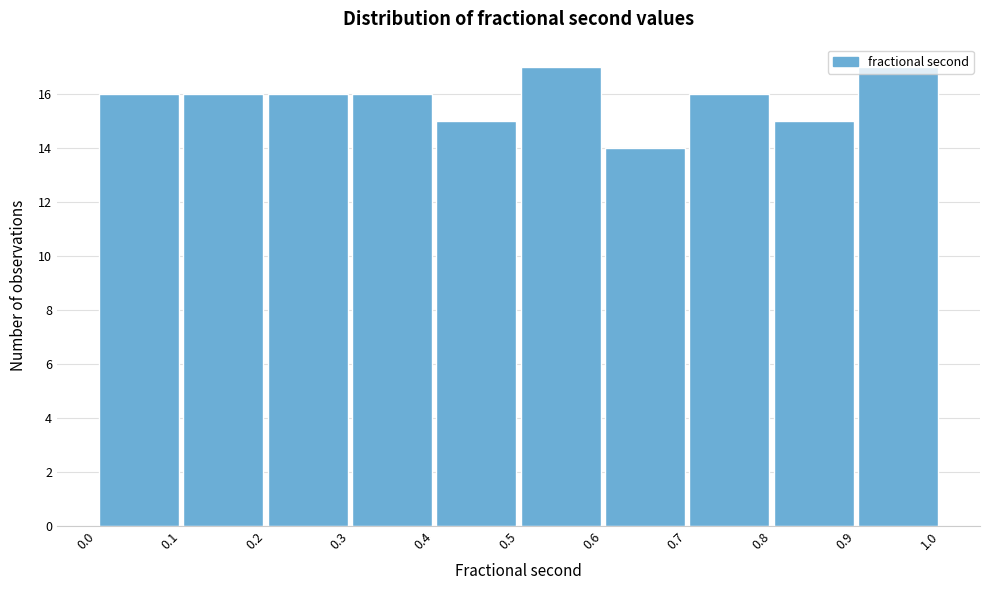

Reading left to right, list every bar in this chart as the range it spans on the x-axis followed by its height. The values are not printed on the chart, so give them approximately, as read against the axis.

0.0 to 0.1: 16
0.1 to 0.2: 16
0.2 to 0.3: 16
0.3 to 0.4: 16
0.4 to 0.5: 15
0.5 to 0.6: 17
0.6 to 0.7: 14
0.7 to 0.8: 16
0.8 to 0.9: 15
0.9 to 1.0: 17